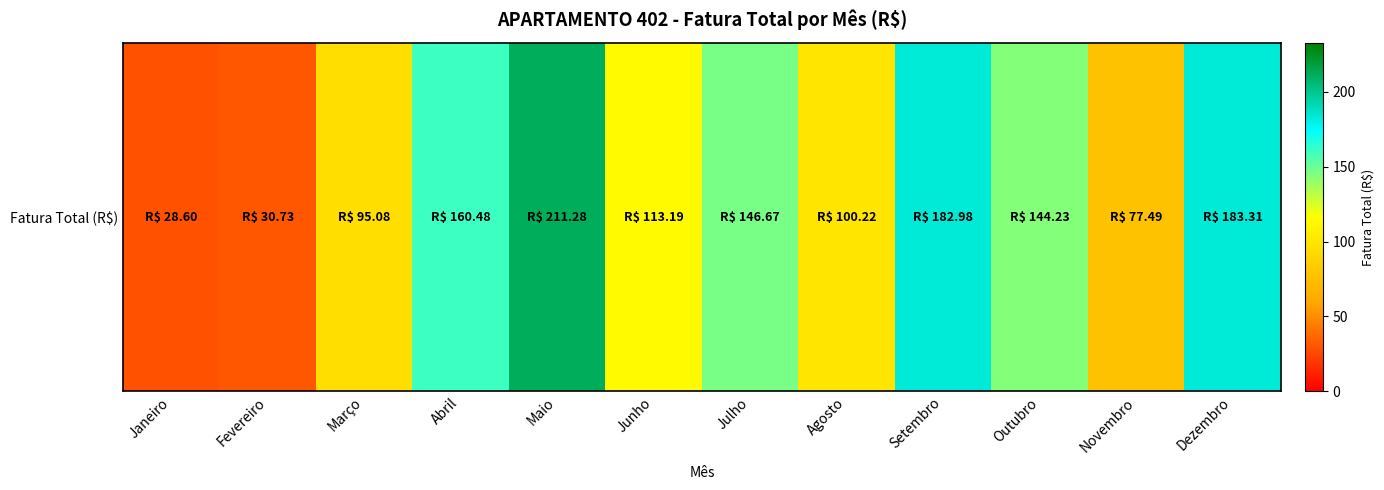

What value does the data have at Dezembro?

183.3